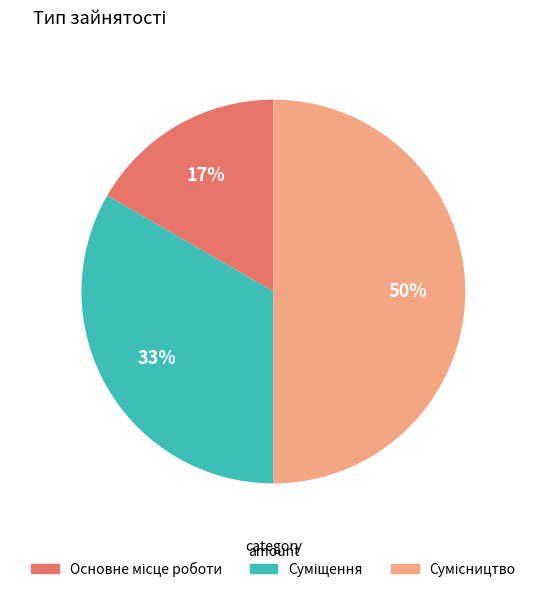

To the nearest percent, what is the difference between the largest and smallest slice percentages?

33%